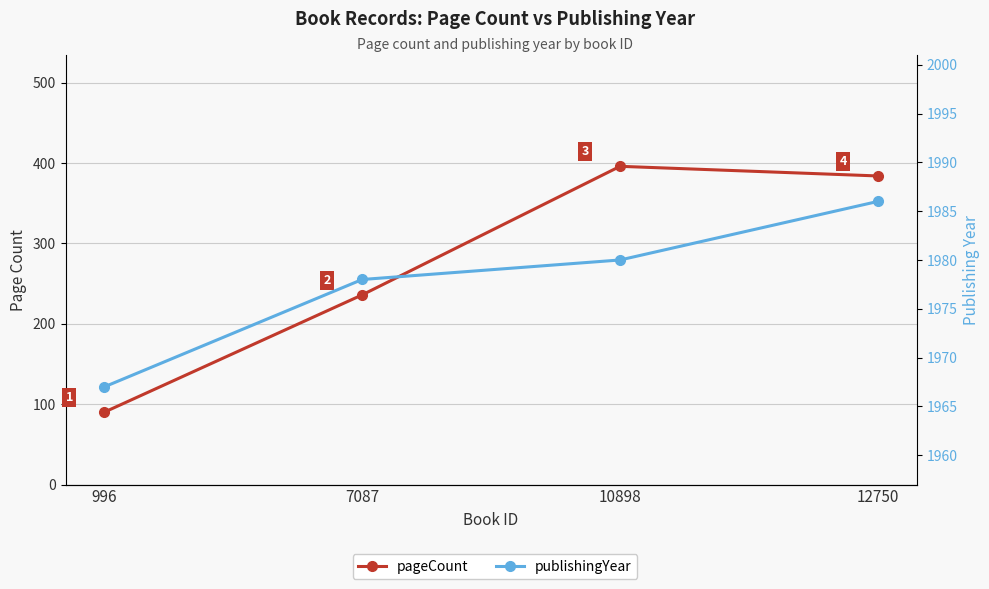

How many data points in pageCount are above 384?

1